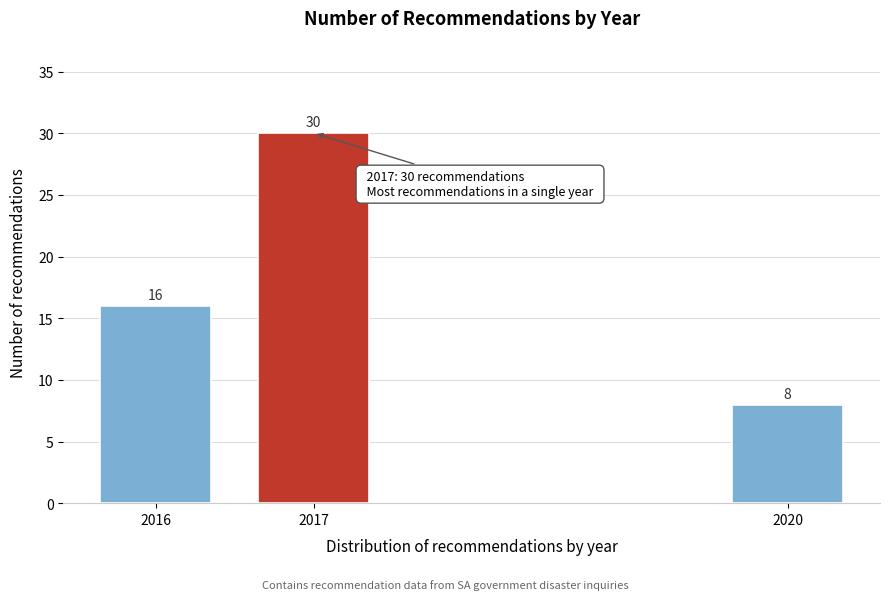

Reading left to right, what are all the values shown in this chart?

16	30	8